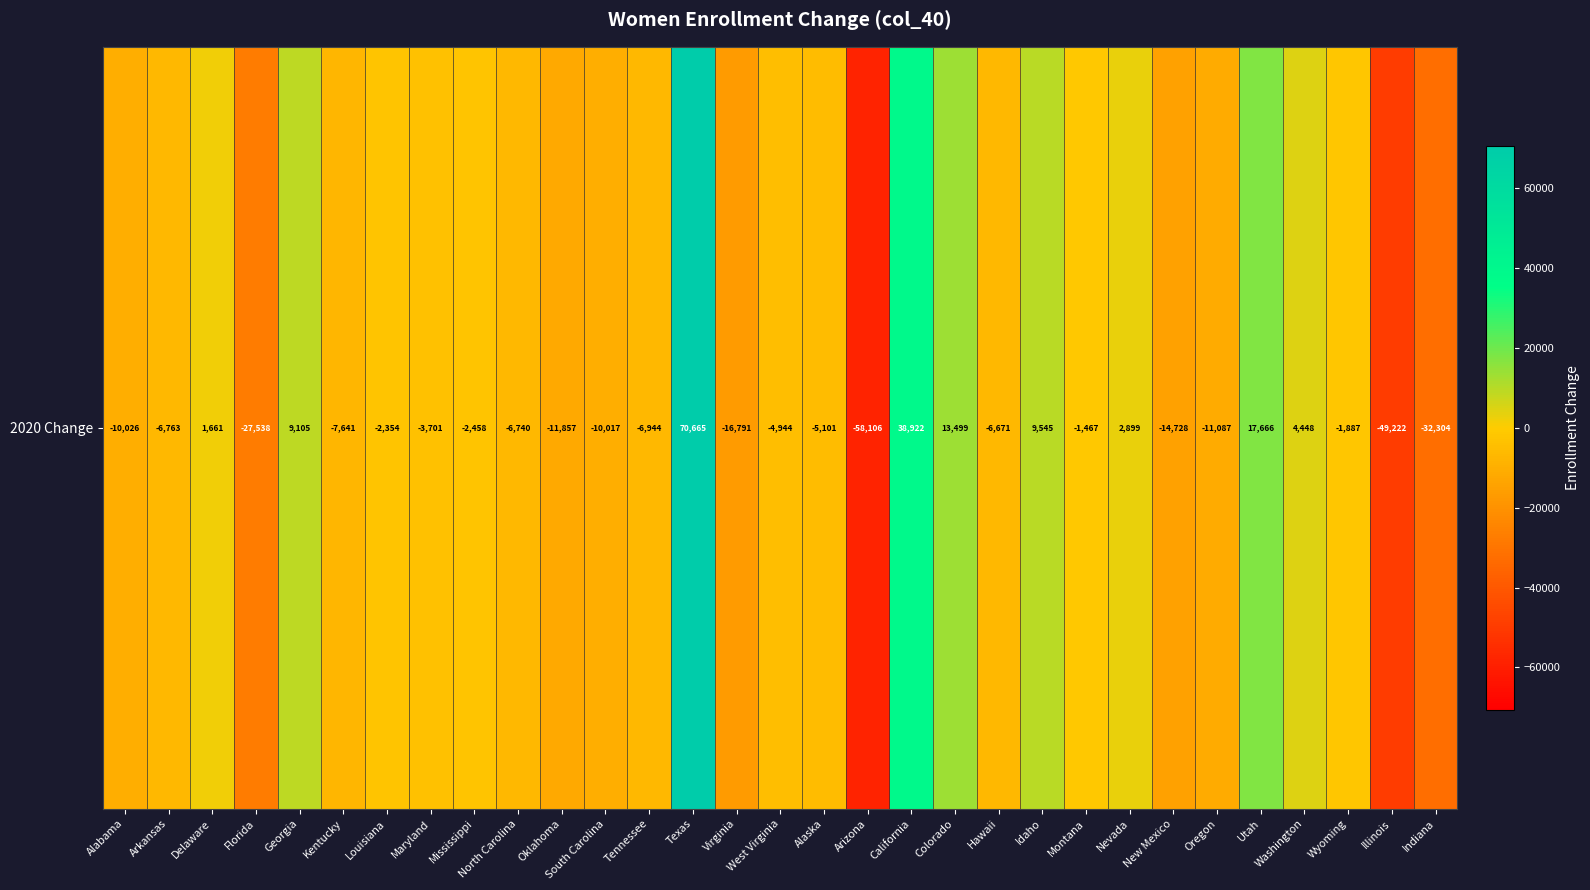

Which label corresponds to the smallest value in the chart?

Arizona